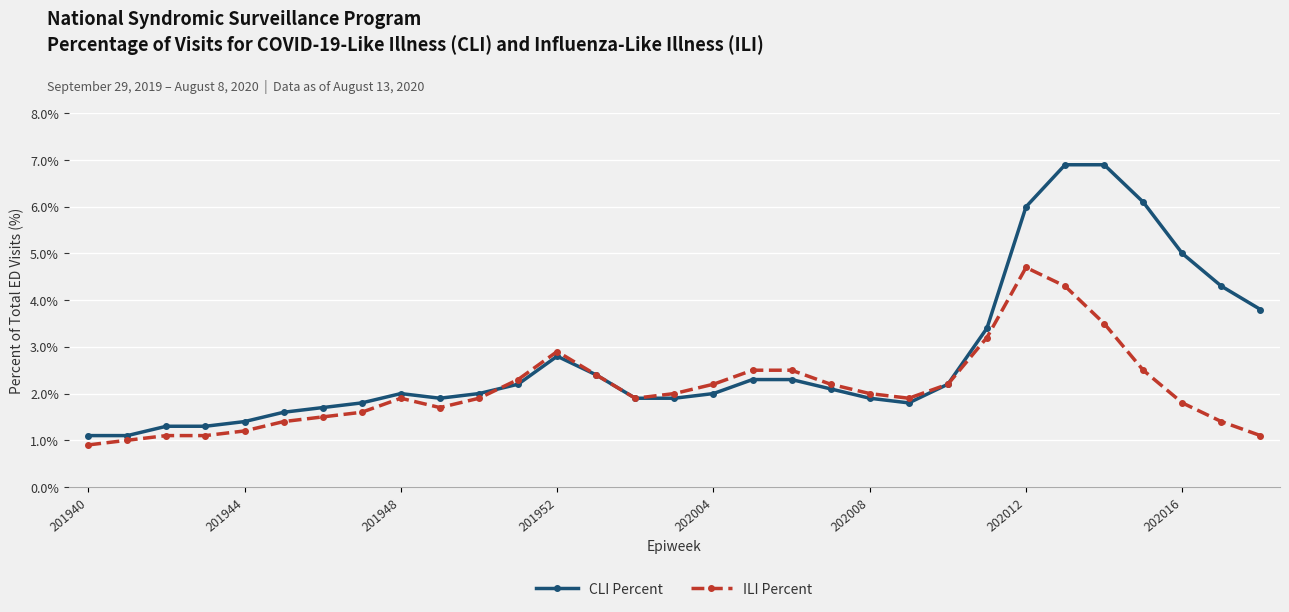

What is the highest value of the CLI Percent series?

6.9